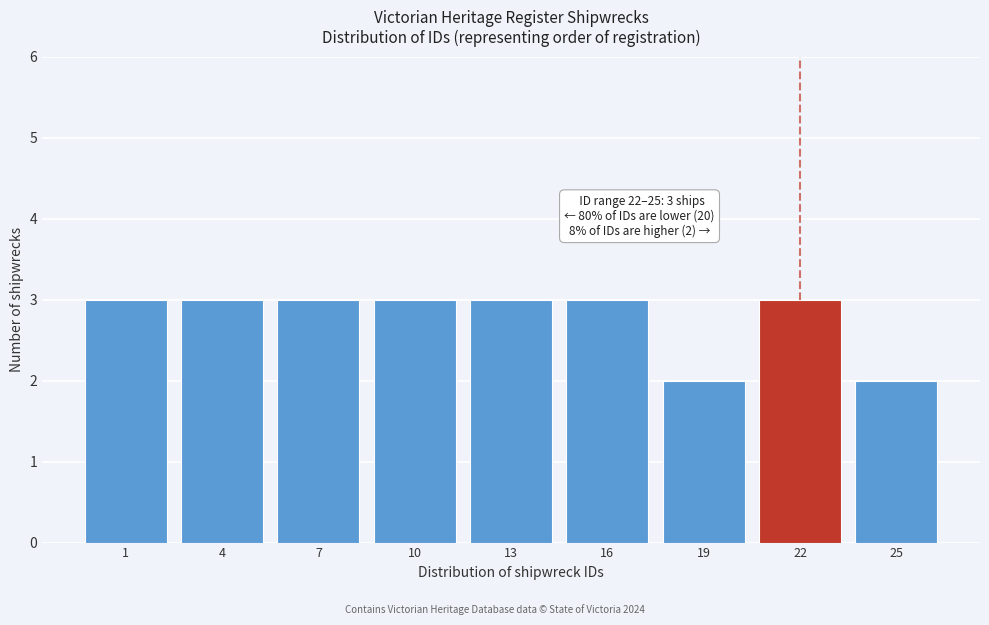

Reading left to right, what are all the values shown in this chart?

3	3	3	3	3	3	2	3	2